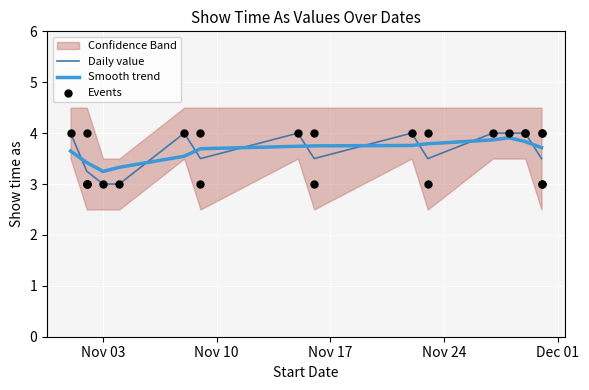

What is the change in value from 2/11/2013 to 15/11/2013?

+1